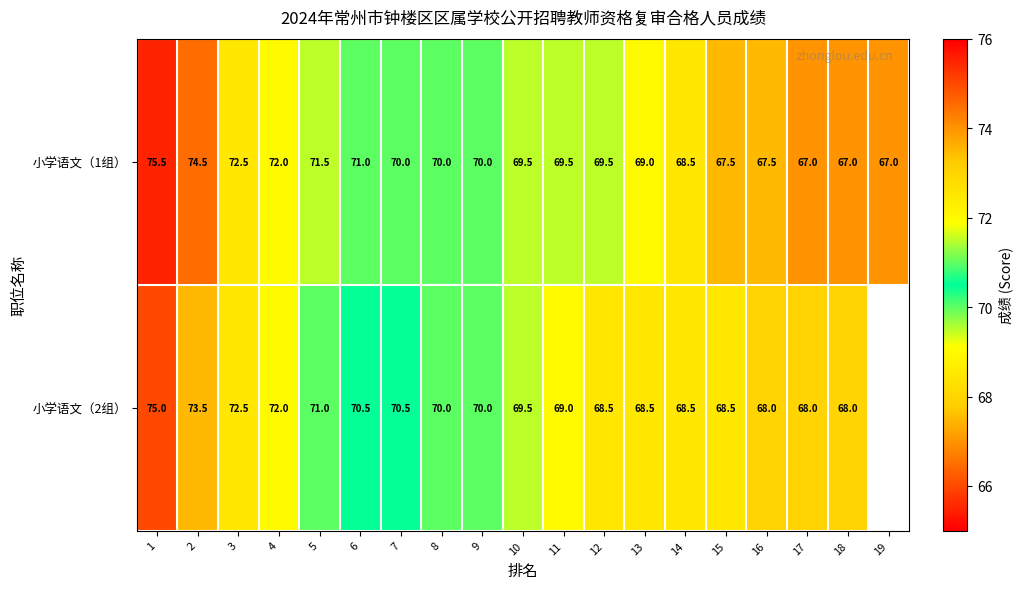

Between 10 and 14, which is larger?

10